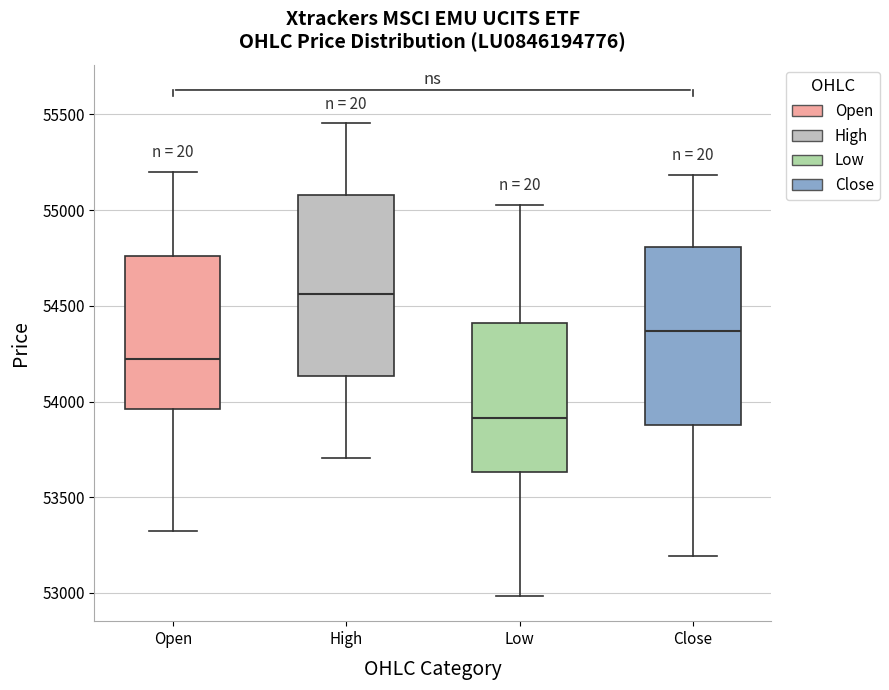

Reading left to right, read every box against the y-axis: the position of its median line, the range the box covers, and the ends of its whiskers. The values are not printed on the chart, so give them approximately, as read against the axis.

Open: median 54200, box 53950 to 54750, whiskers 53300 to 55200
High: median 54550, box 54150 to 55100, whiskers 53700 to 55450
Low: median 53900, box 53650 to 54400, whiskers 53000 to 55050
Close: median 54350, box 53850 to 54800, whiskers 53200 to 55200